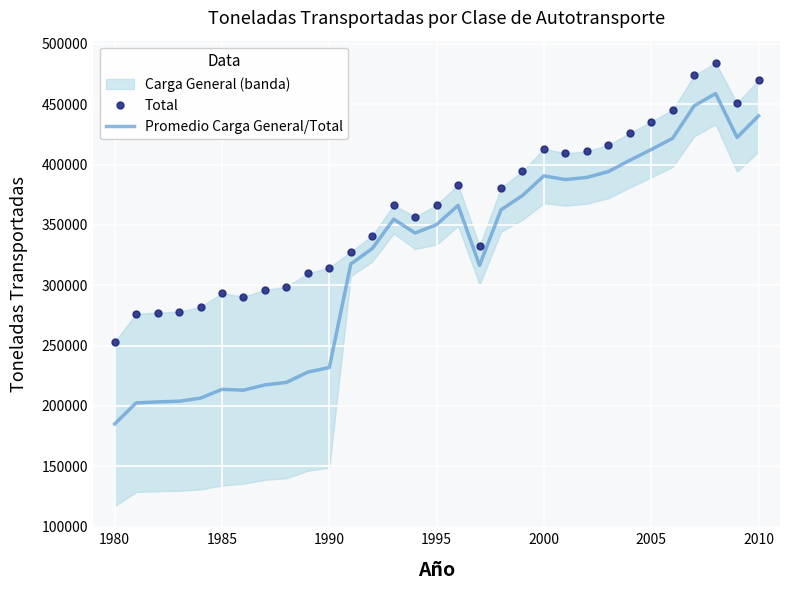

What is the highest value of the Promedio Carga General/Total series?

458850.0